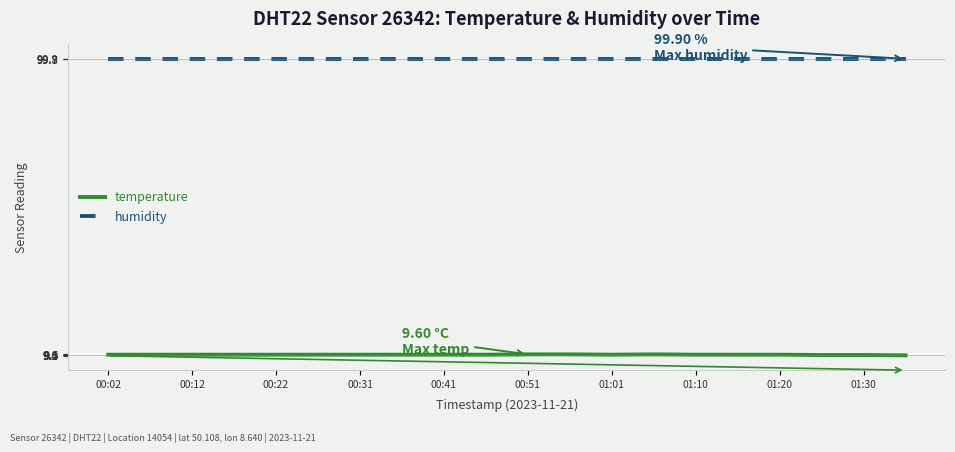

Which series has the largest total across all categories?

humidity